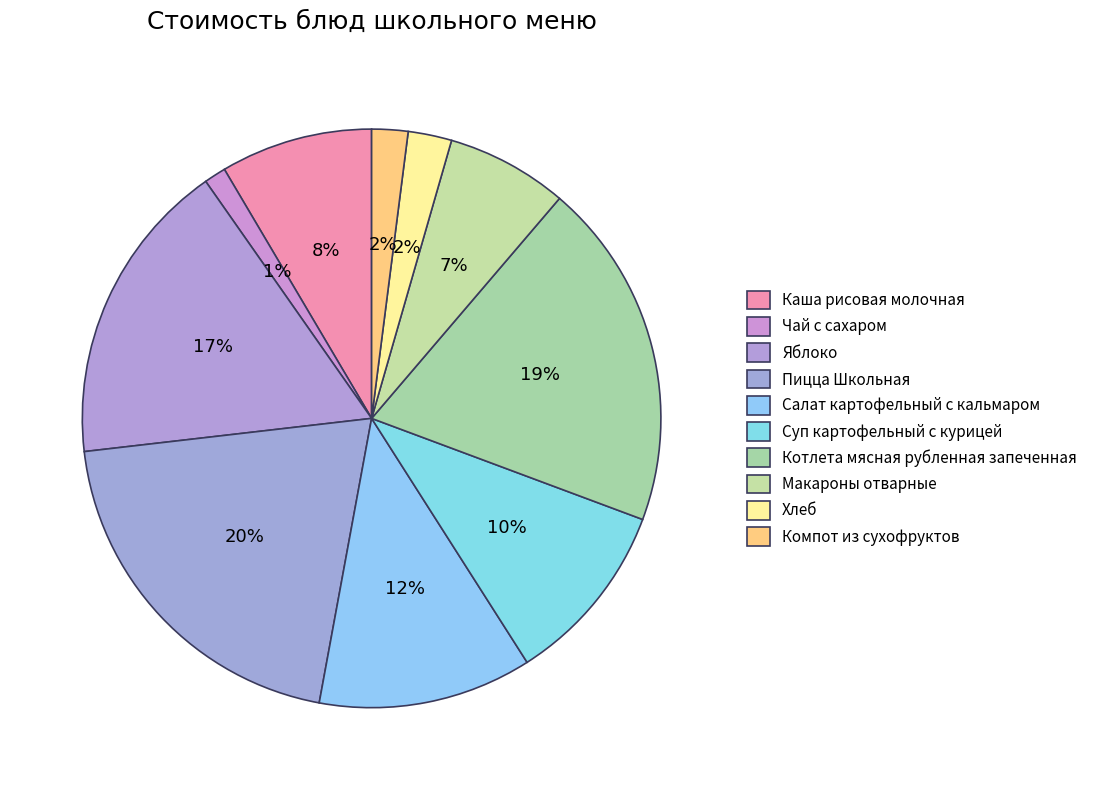

Which category has the biggest portion of the pie?

Пицца Школьная